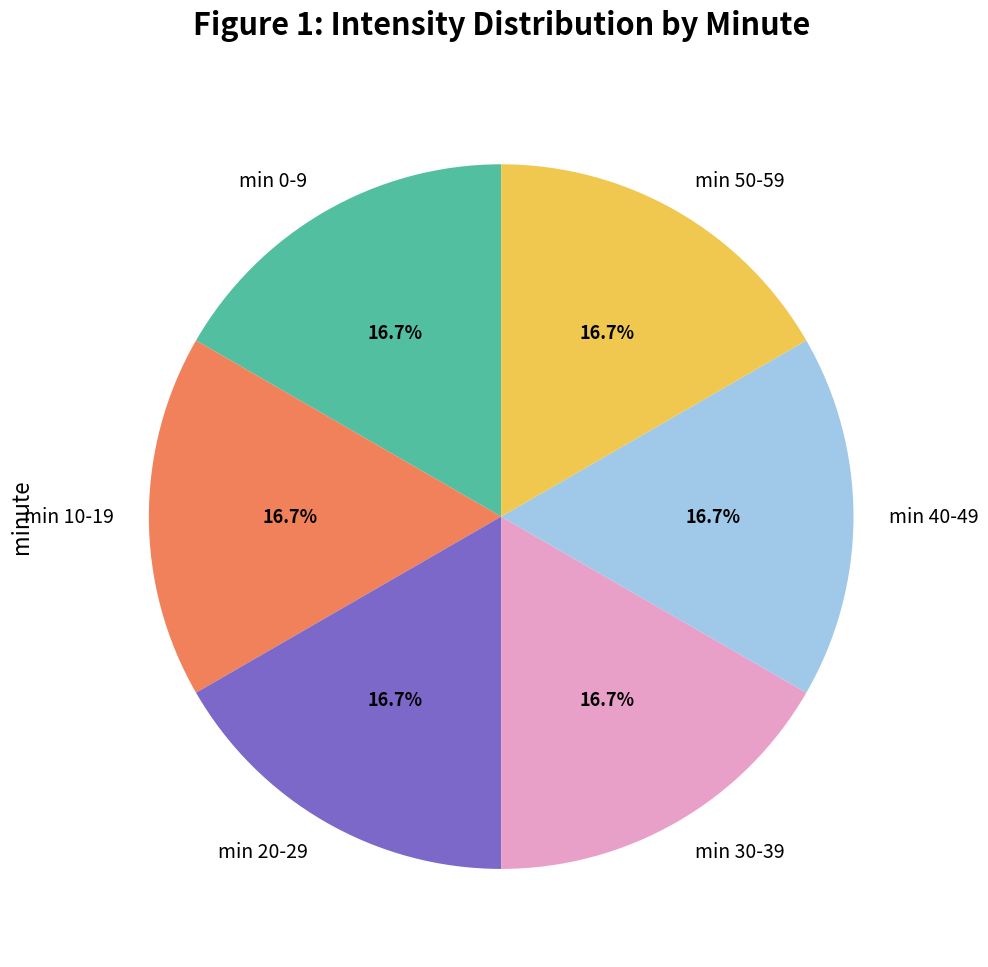

Approximately how many times larger is the value at min 50-59 compared to min 10-19?

1.0